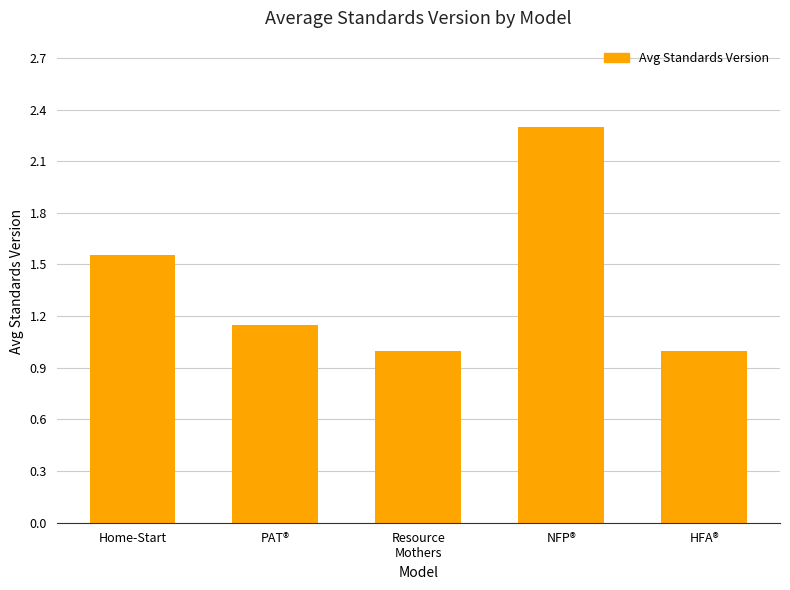

What is the difference between the second highest and minimum values?

0.6